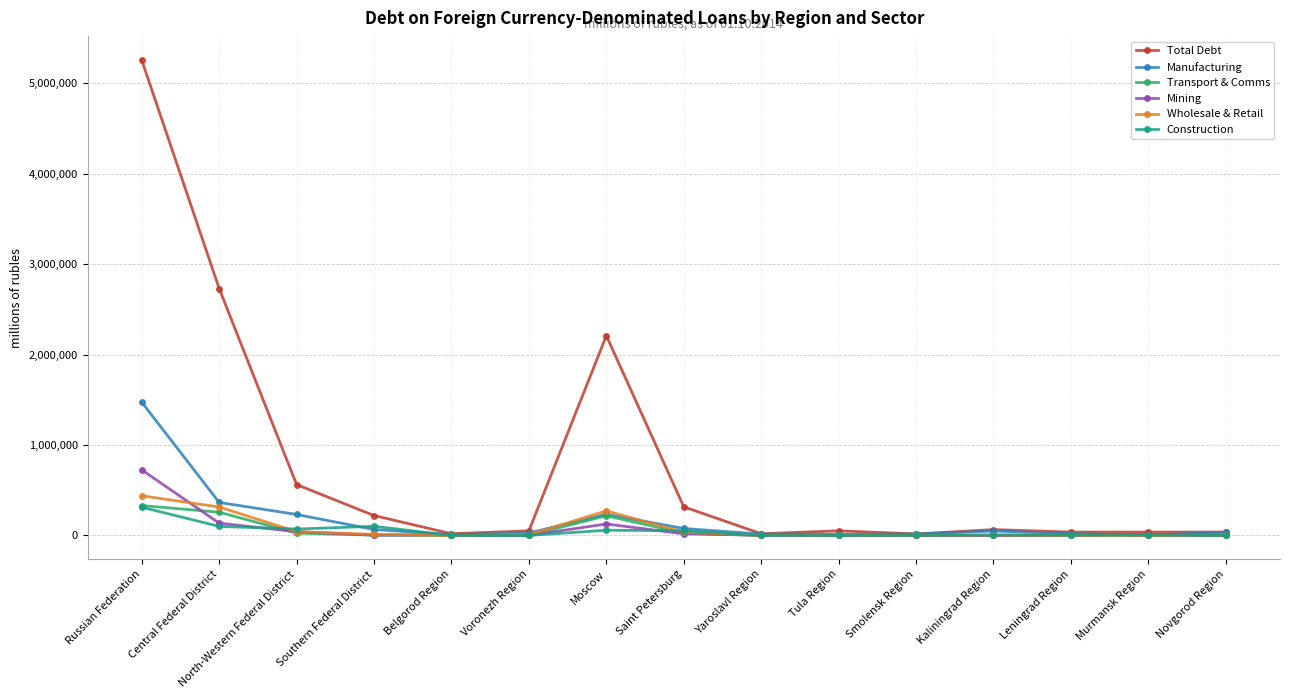

How many categories are shown in the chart?

15